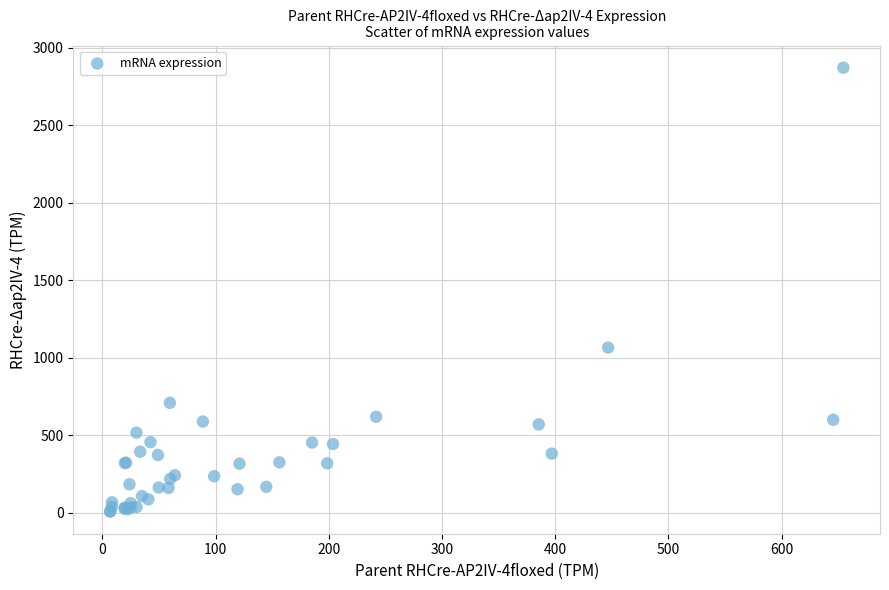

What Y value in the scatter plot is closest to 1440?

1066.0